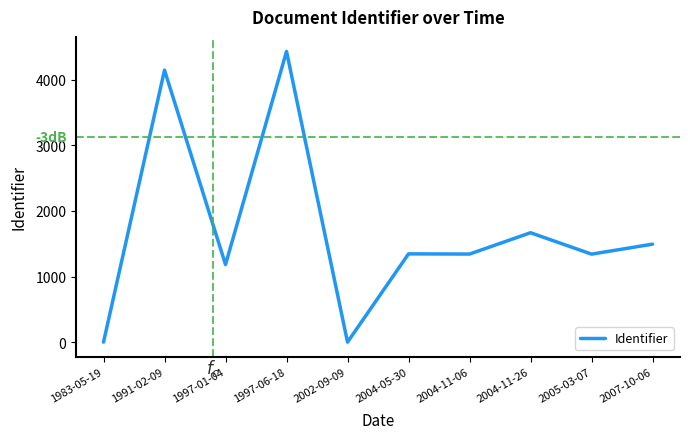

At which category does the chart reach its peak across all series?

1997-06-18